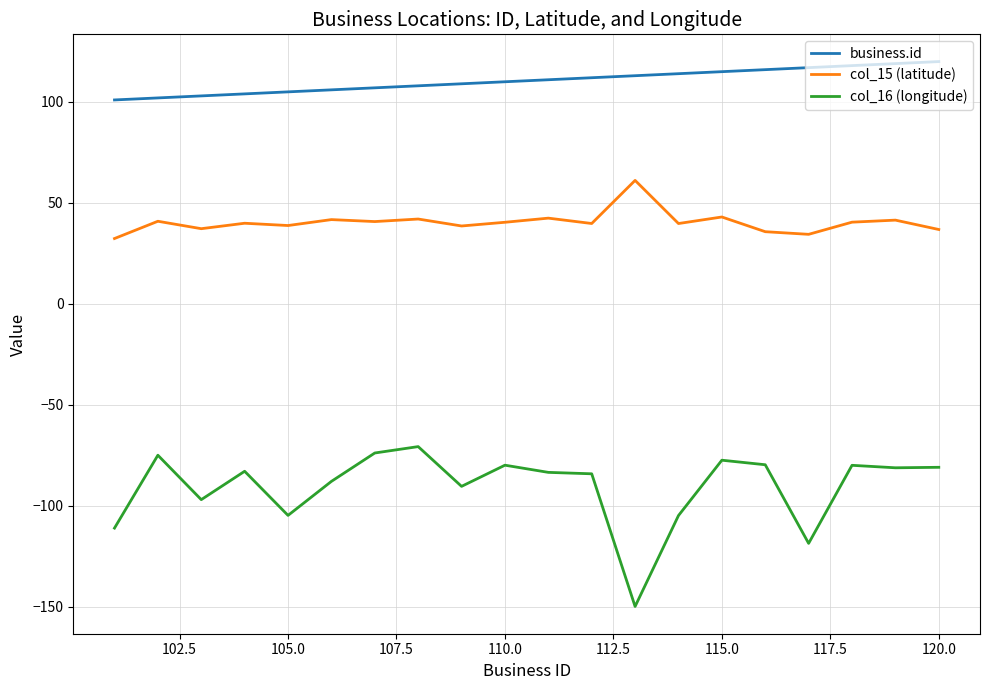

What is the maximum value shown in the chart?

120.0